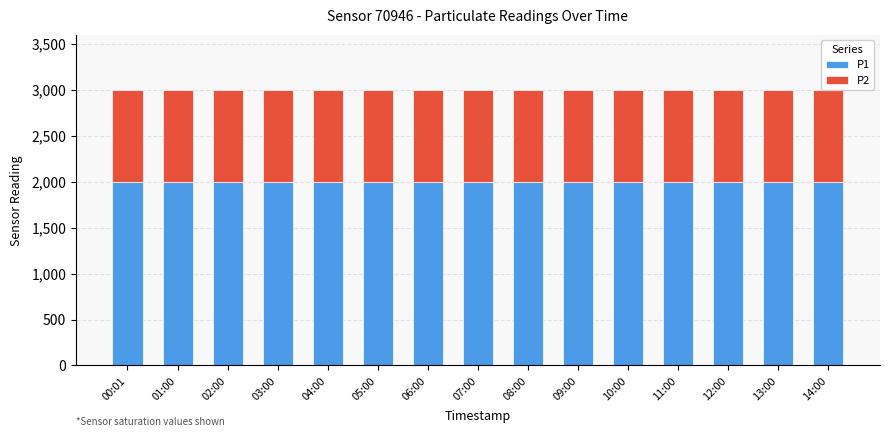

What are all the series names shown in the legend?

P1, P2